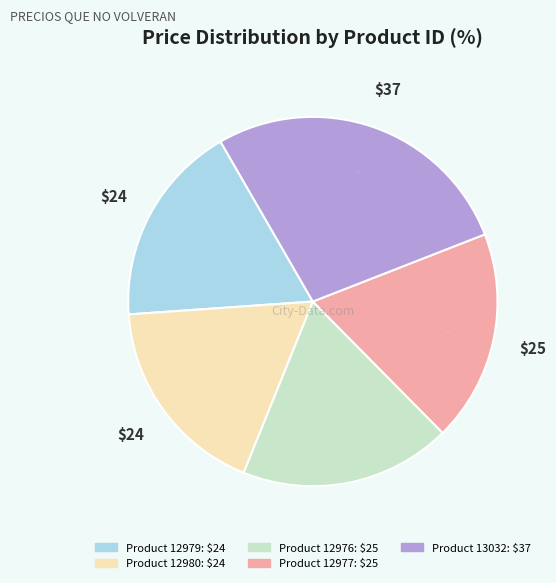

To the nearest percent, what is the average slice percentage?

20%